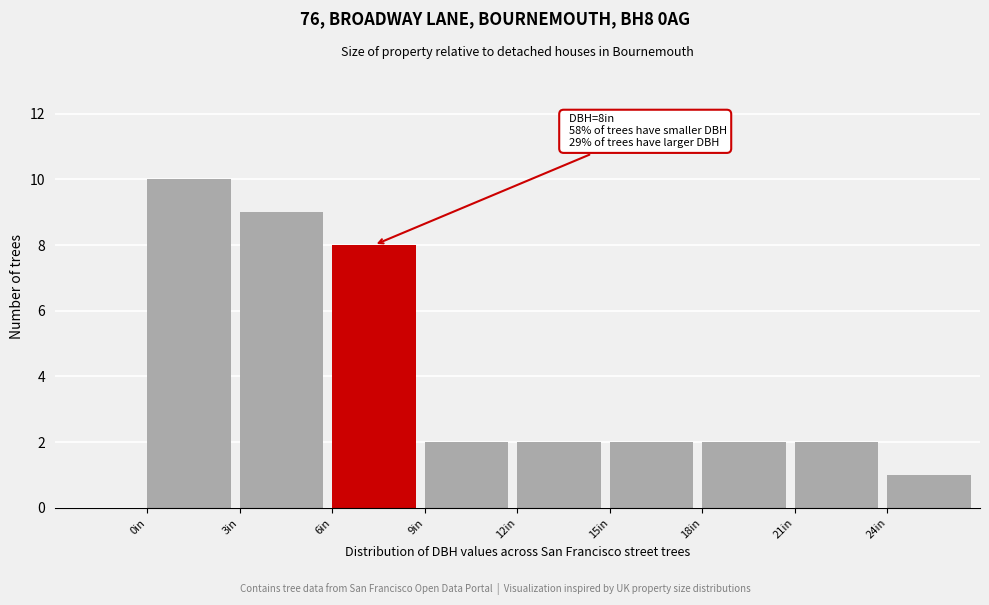

Which range on the x-axis has the tallest bar?

0 to 3